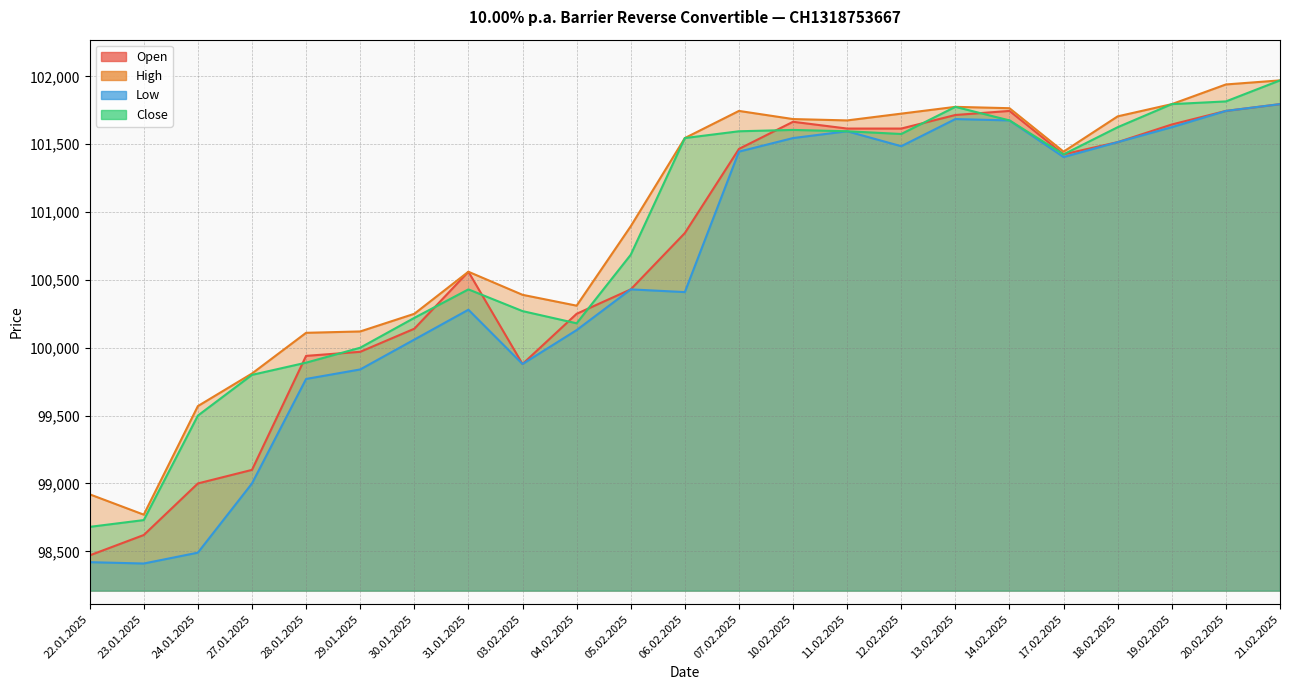

What is the sum of all Close values?

2318380